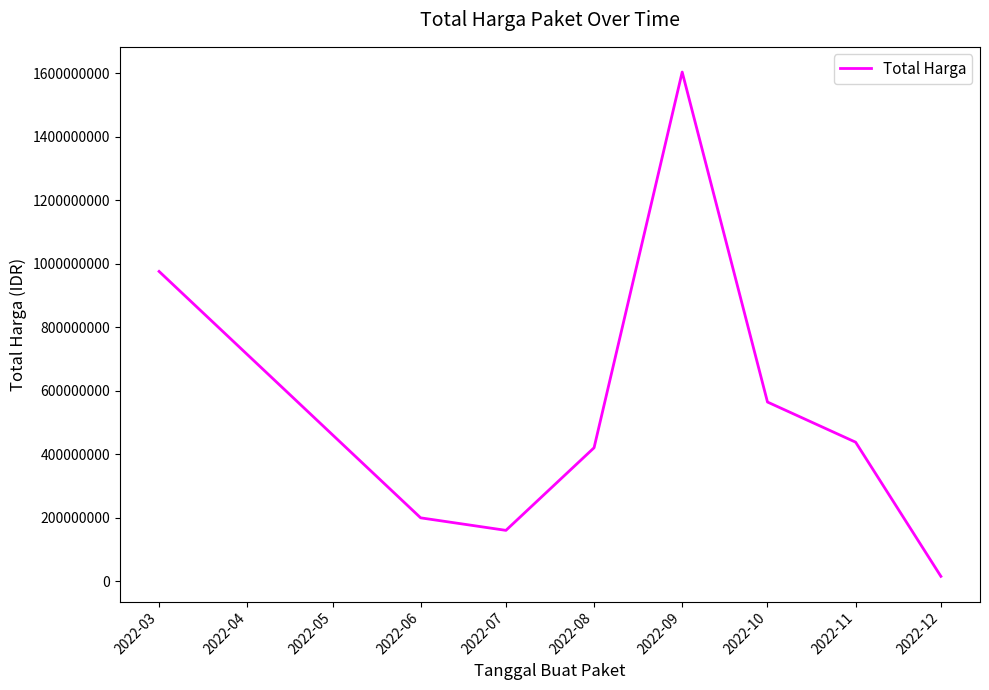

The value at 2022-03 is 975830025. True or false?

True